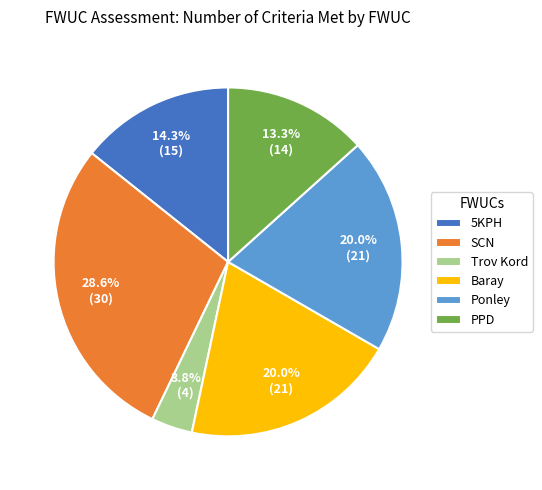

To the nearest percent, what is the difference between the 5KPH and Trov Kord slice percentages?

10%